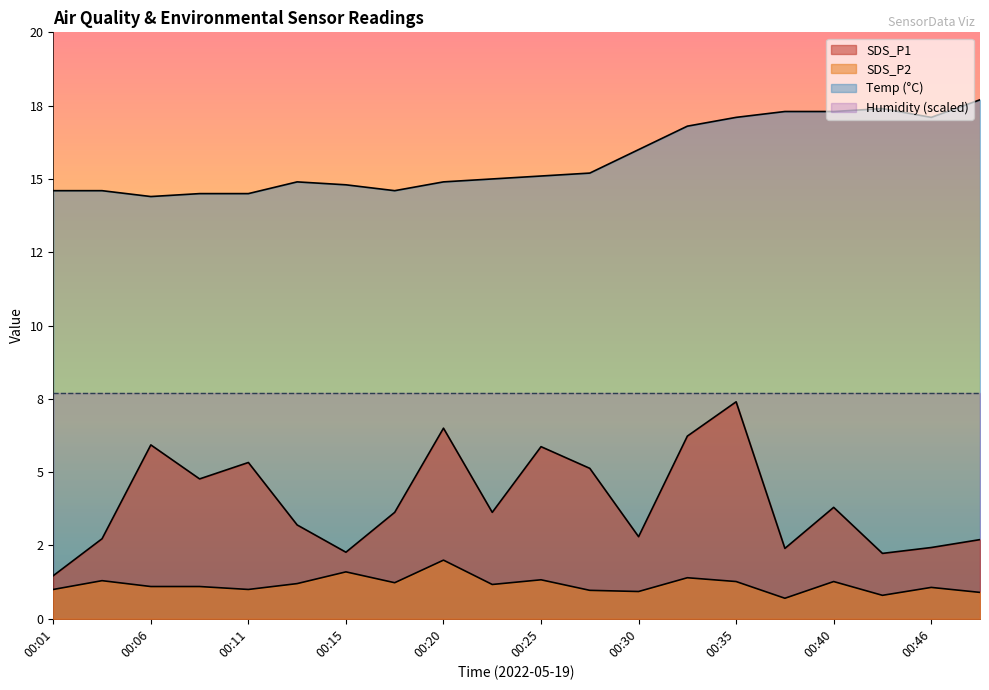

Which category has the lowest value in the Temp series?

00:06